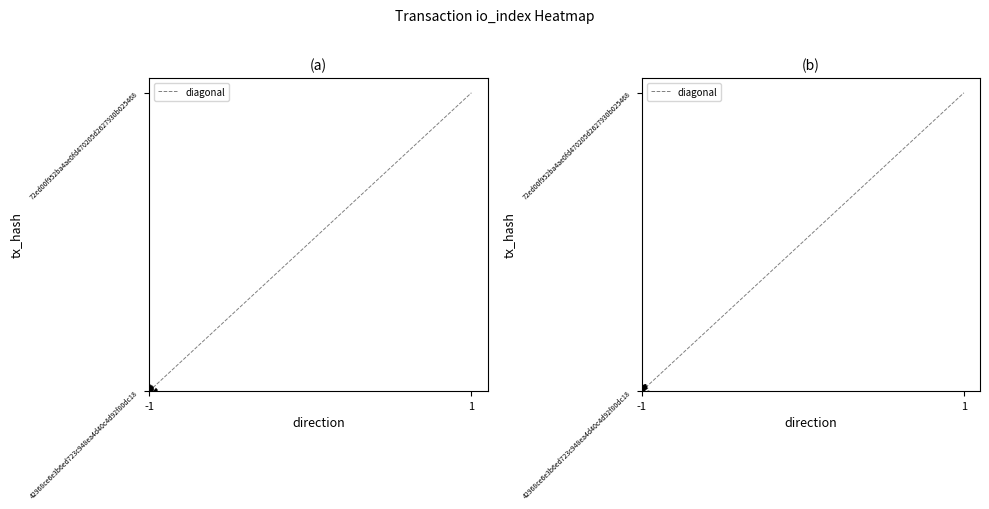

Rank the categories by value from lowest to highest.

-1, 1